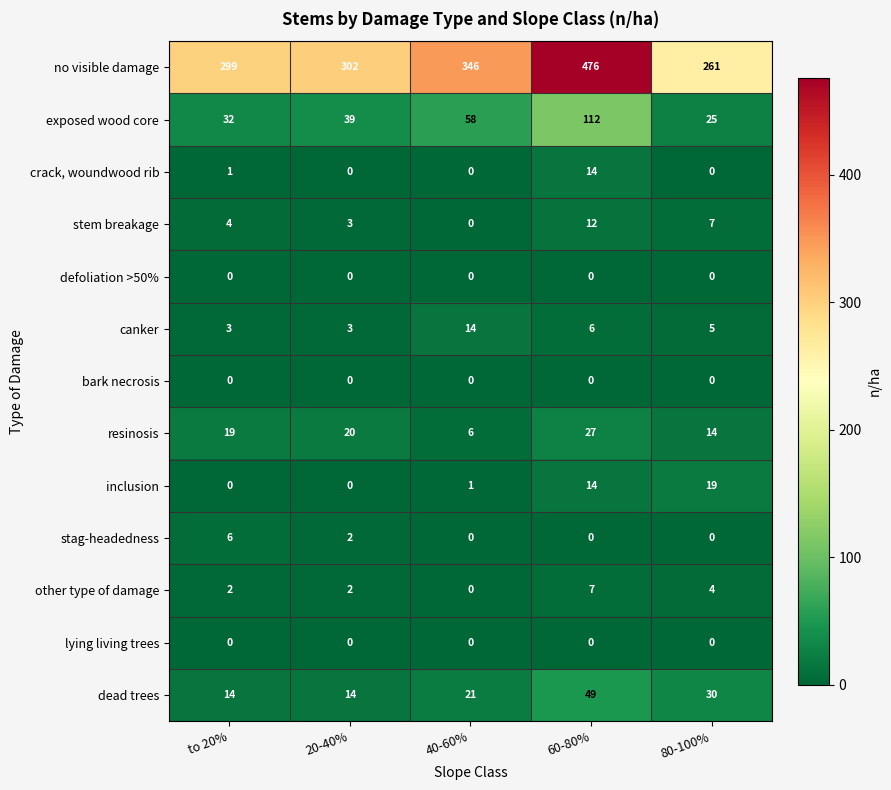

Count the dead trees values in the range 14 to 30.

4